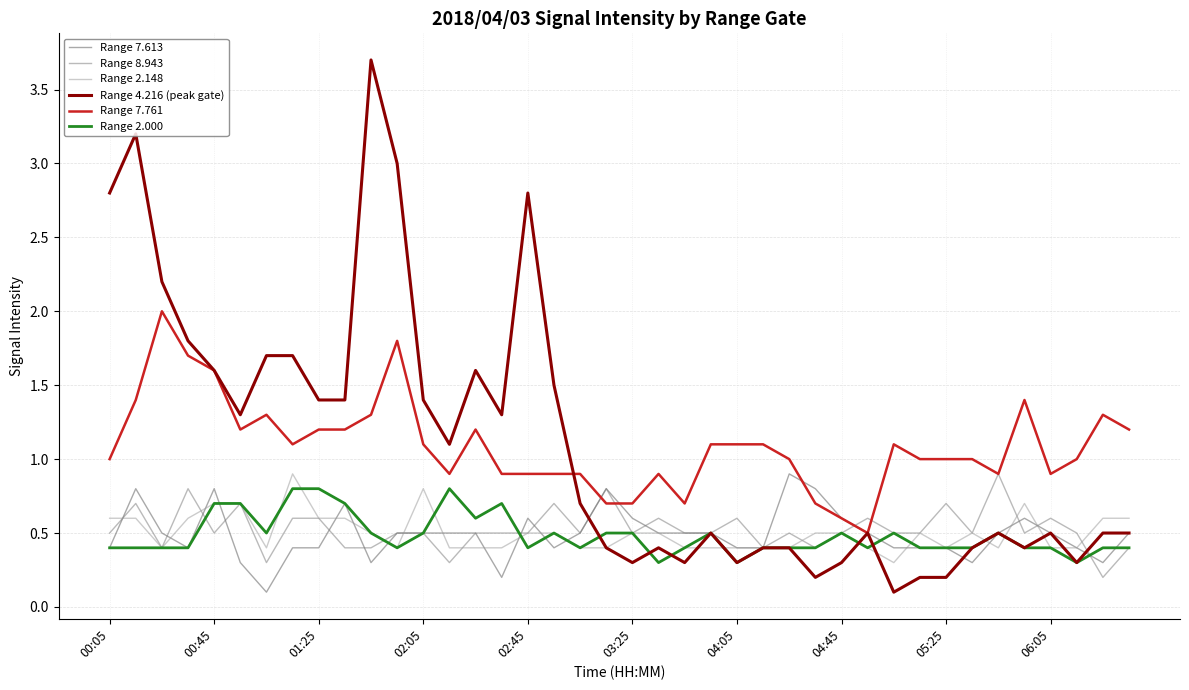

What is the maximum value shown in the chart?

3.7